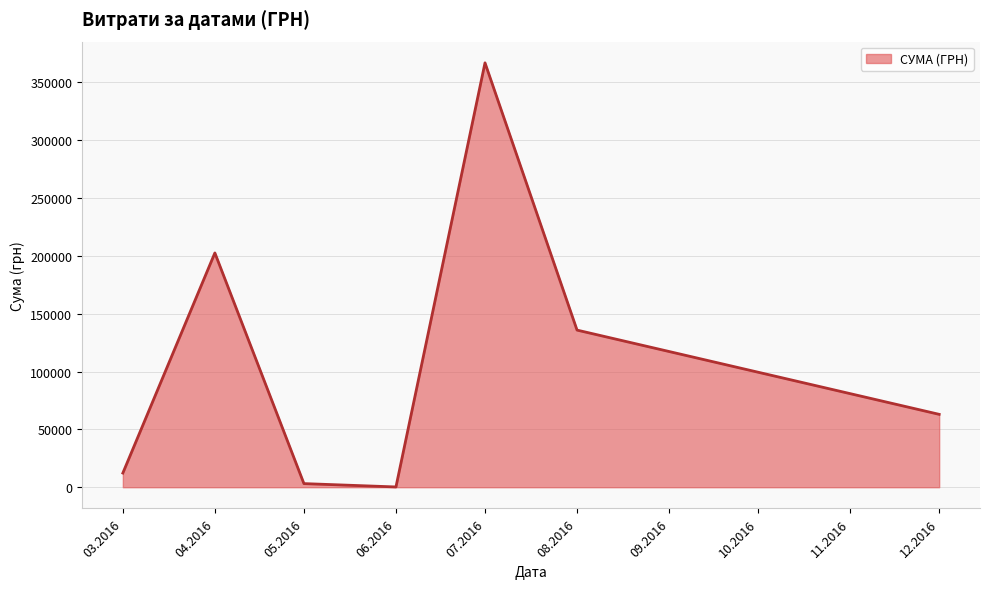

What is the maximum value shown in the chart?

366938.8